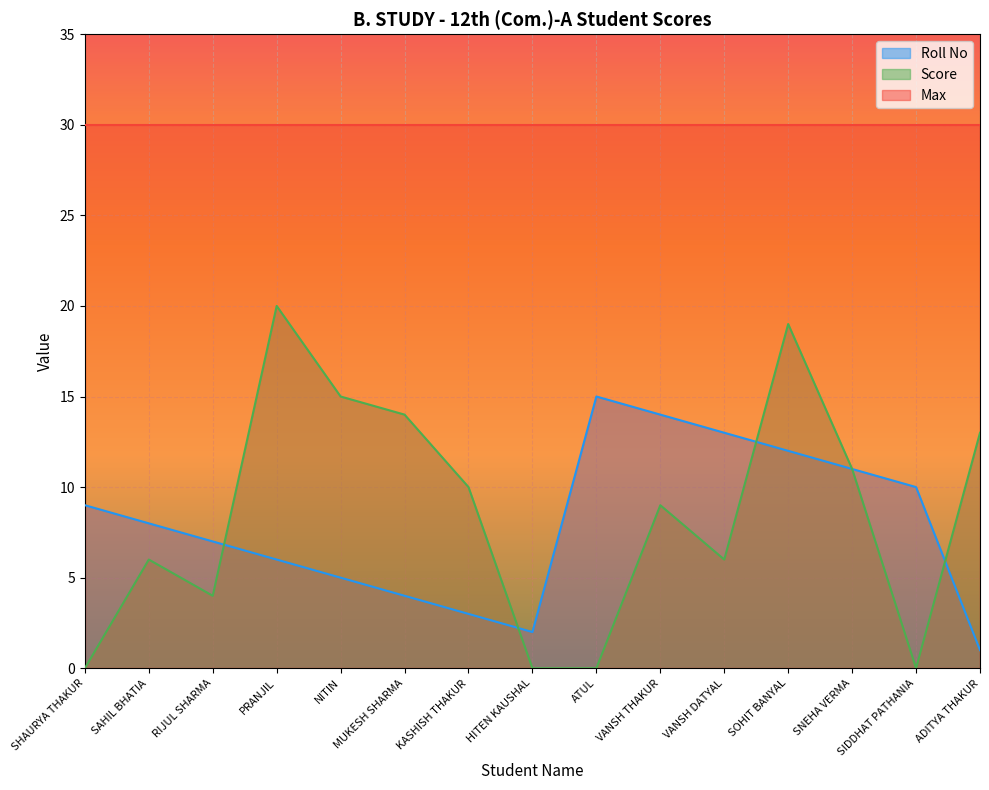

Is it true that Roll No equals 5 at SAHIL BHATIA?

False